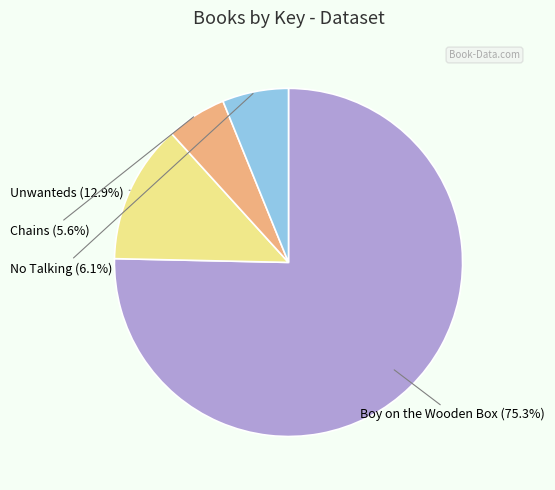

How many slices are in this pie chart?

4